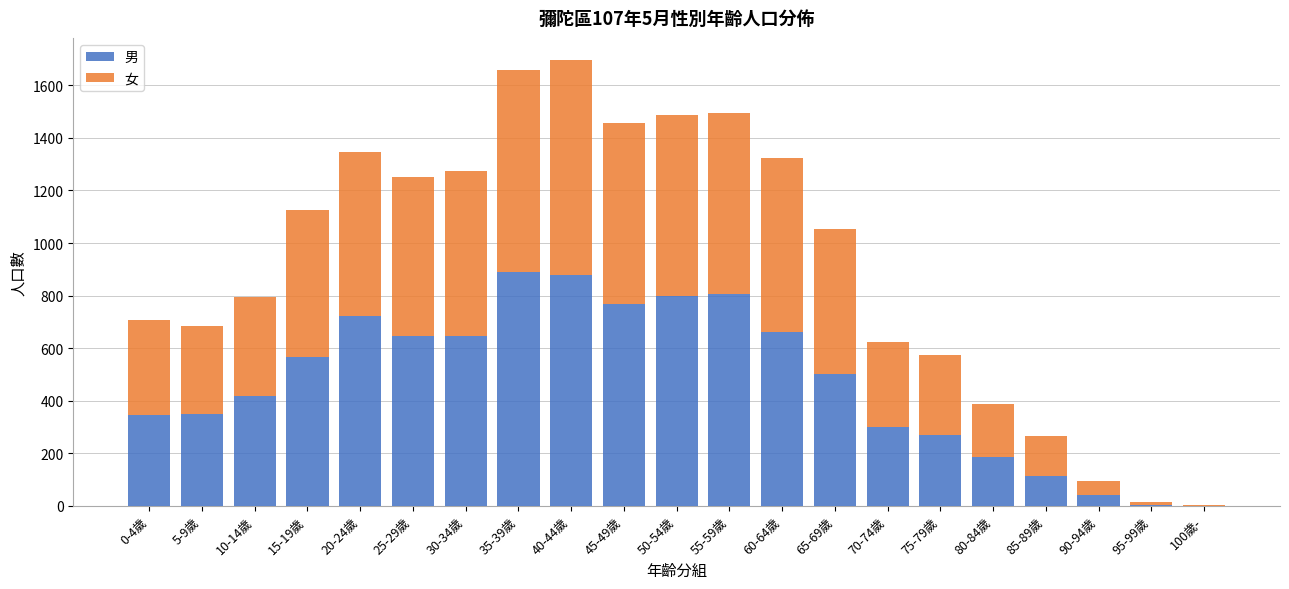

What is the maximum value for 男?

889